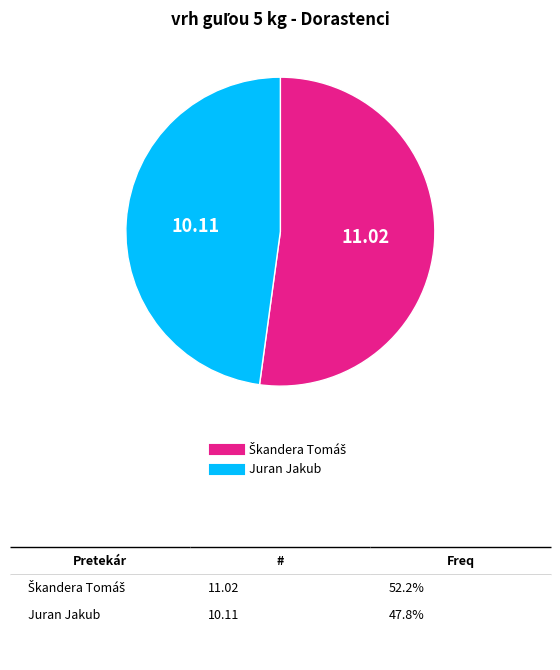

What is the smallest slice in the pie chart?

Juran Jakub